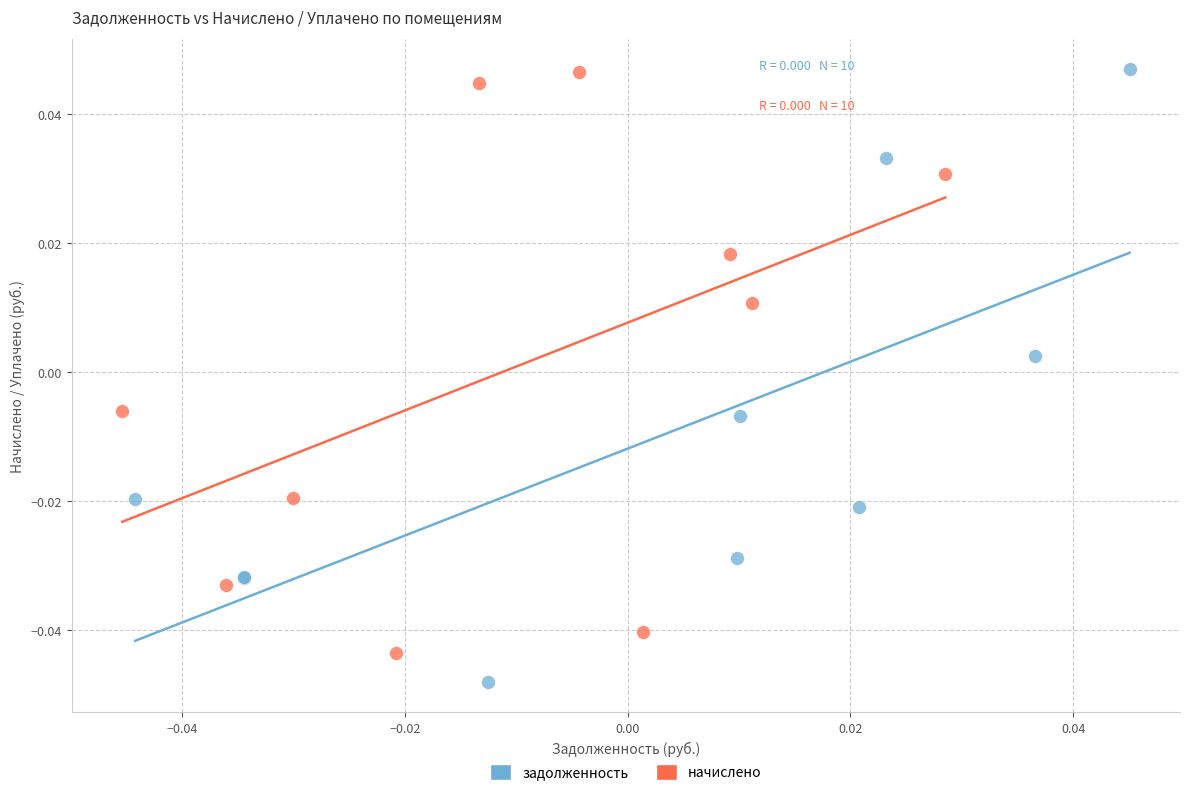

Which series reaches the minimum Y coordinate?

задолженность